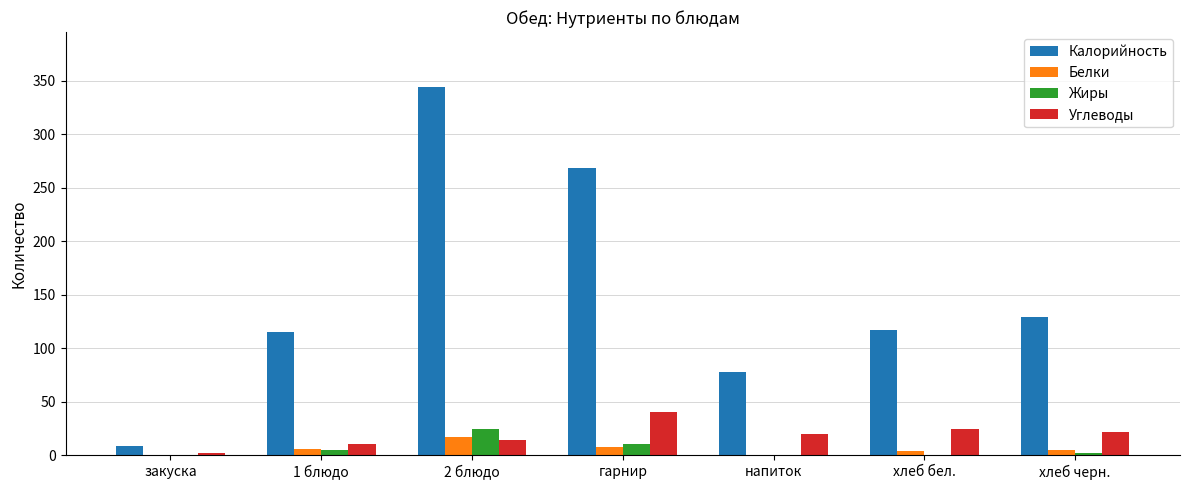

What is the sum of all Жиры values?

41.4